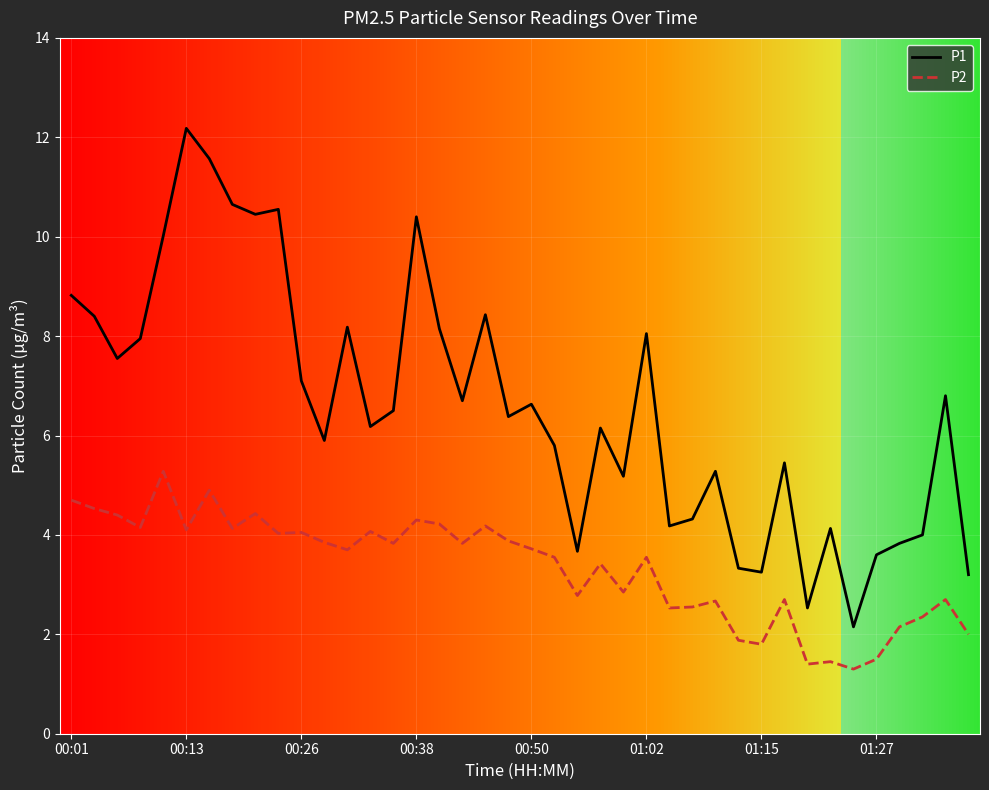

What is the maximum value for P1?

12.2